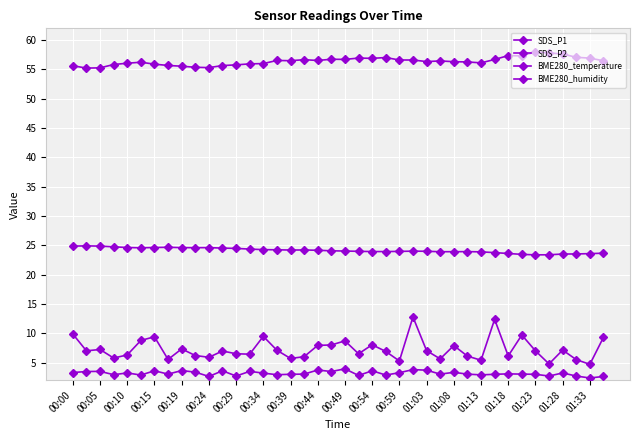

What is the highest value of the BME280_temperature series?

24.9